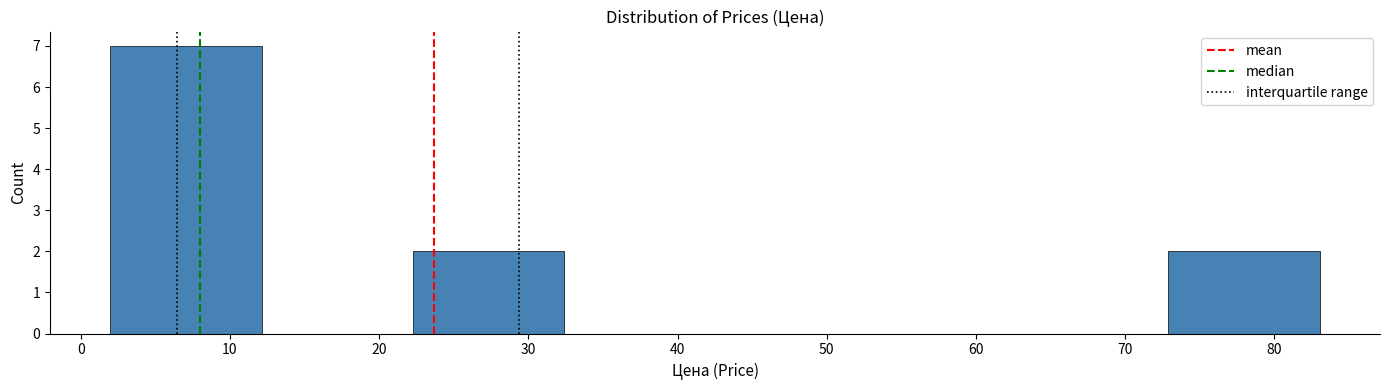

Reading left to right, list every bar in this chart as the range it spans on the x-axis followed by its height. Neither the bar edges nor the heights are printed on the chart, so give them approximately, as read against the axes.

2 to 12: 7
12 to 22: 0
22 to 32: 2
32 to 43: 0
43 to 53: 0
53 to 63: 0
63 to 73: 0
73 to 83: 2